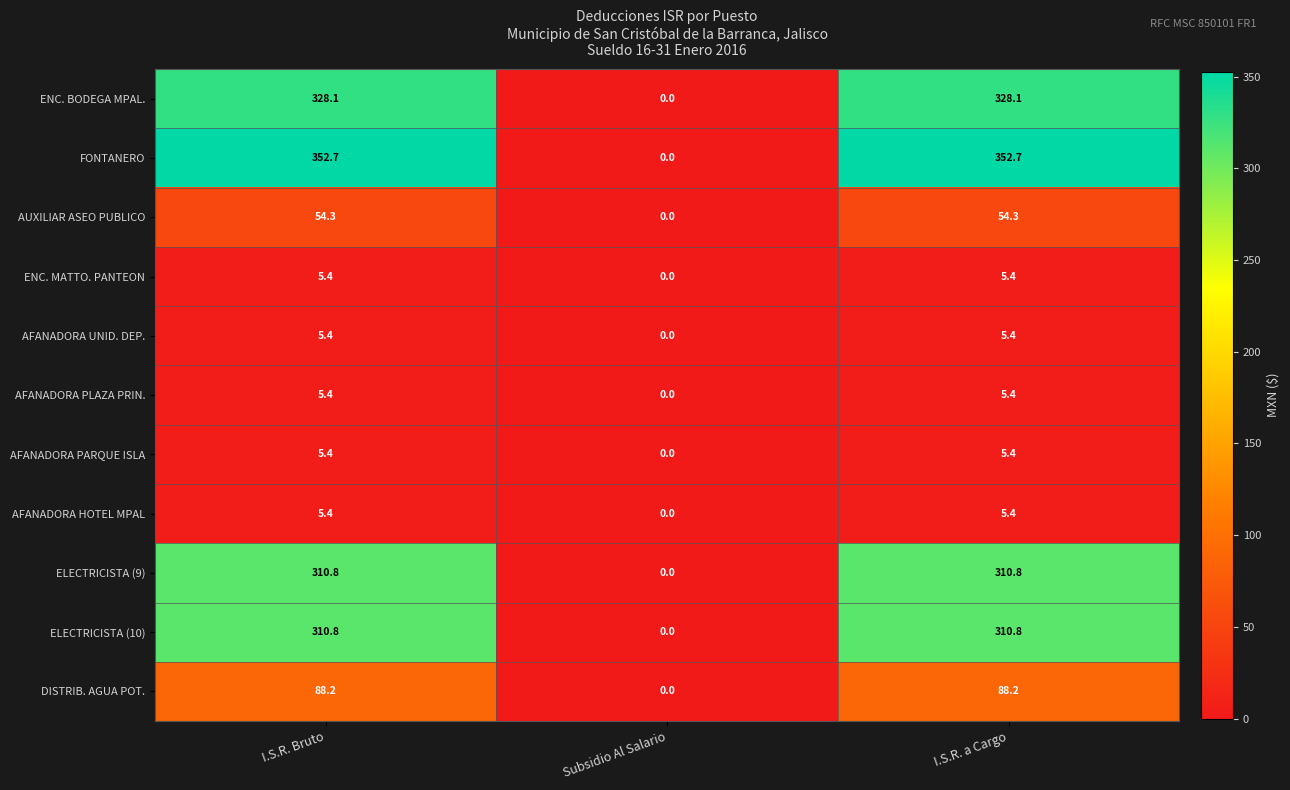

What is the sum of all ENC. BODEGA MPAL. values?

656.2